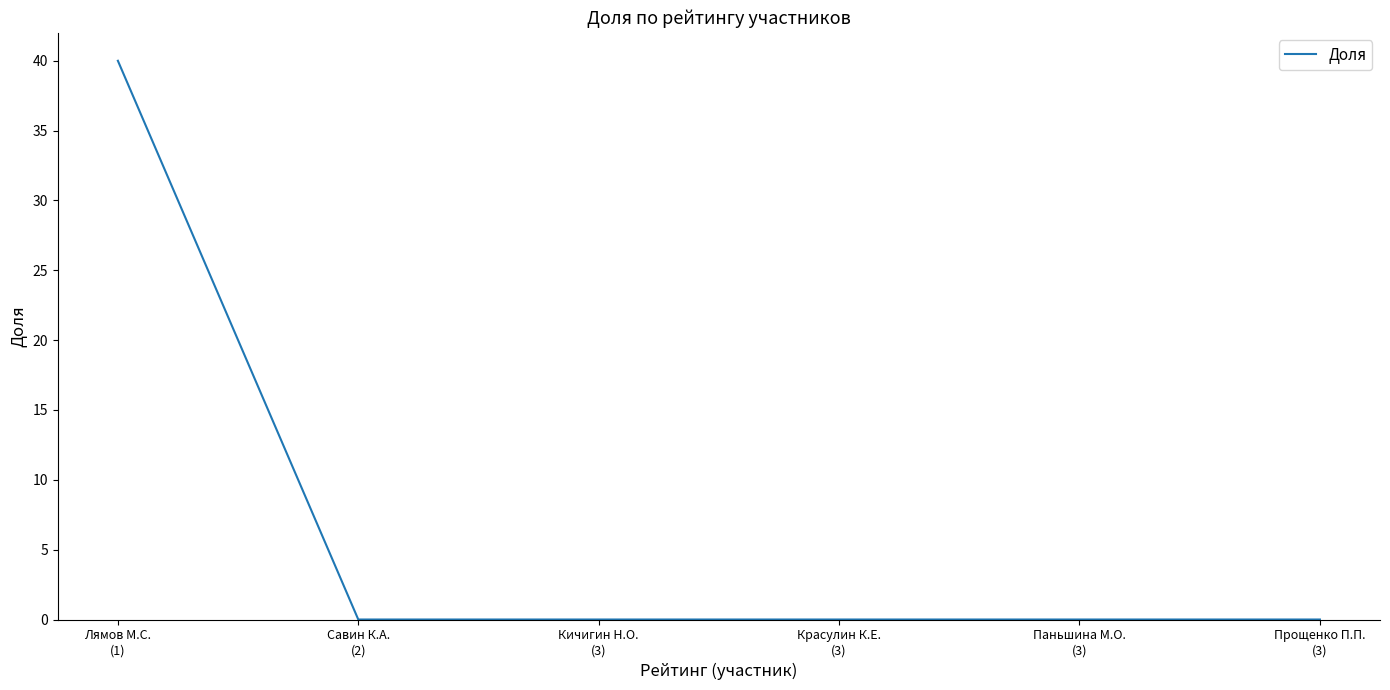

True or false: the data has more than 2 interior local peaks.

False